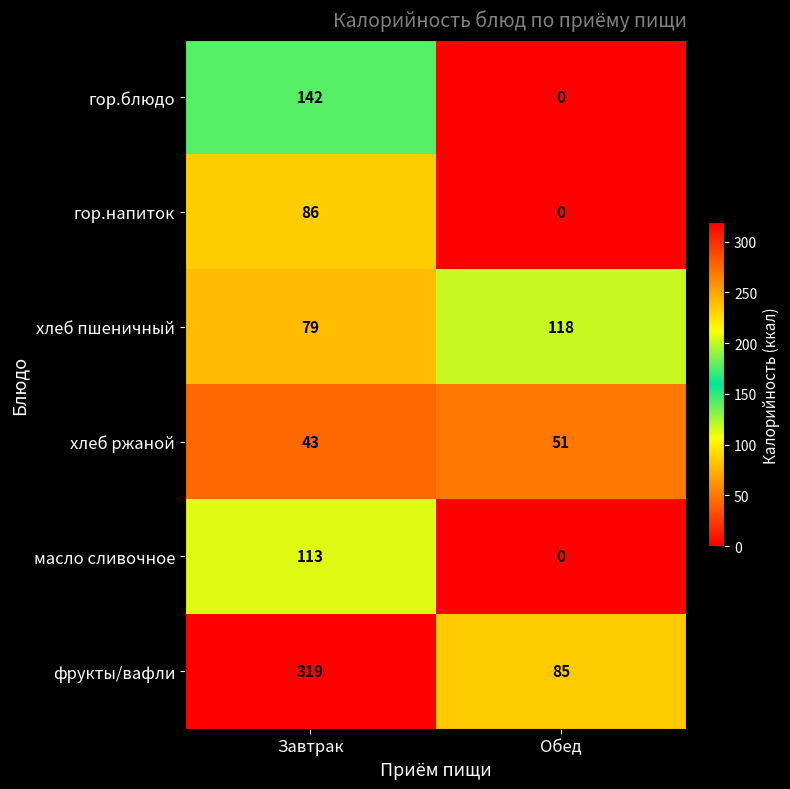

What is the difference between the гор.блюдо values at Завтрак and Обед?

142